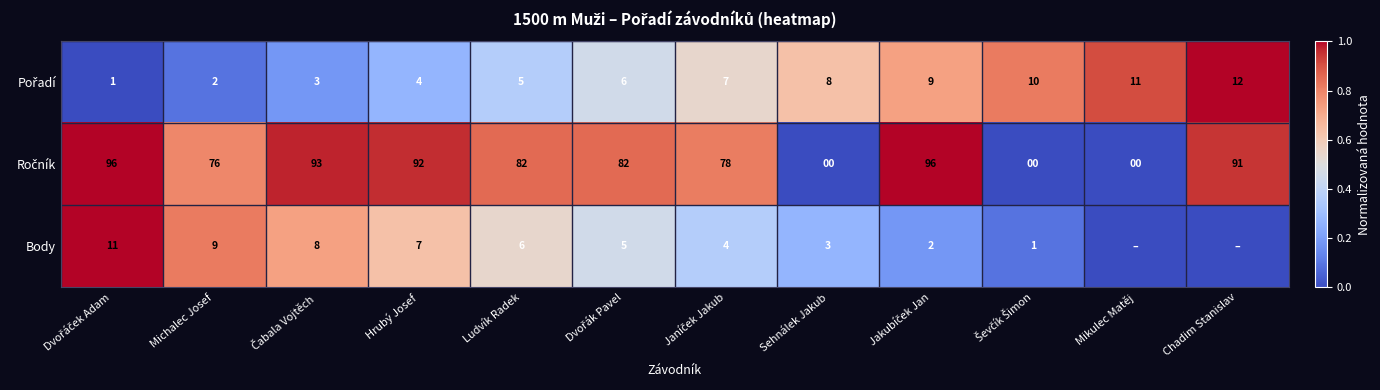

What is the total value across all series at Ludvík Radek?

93